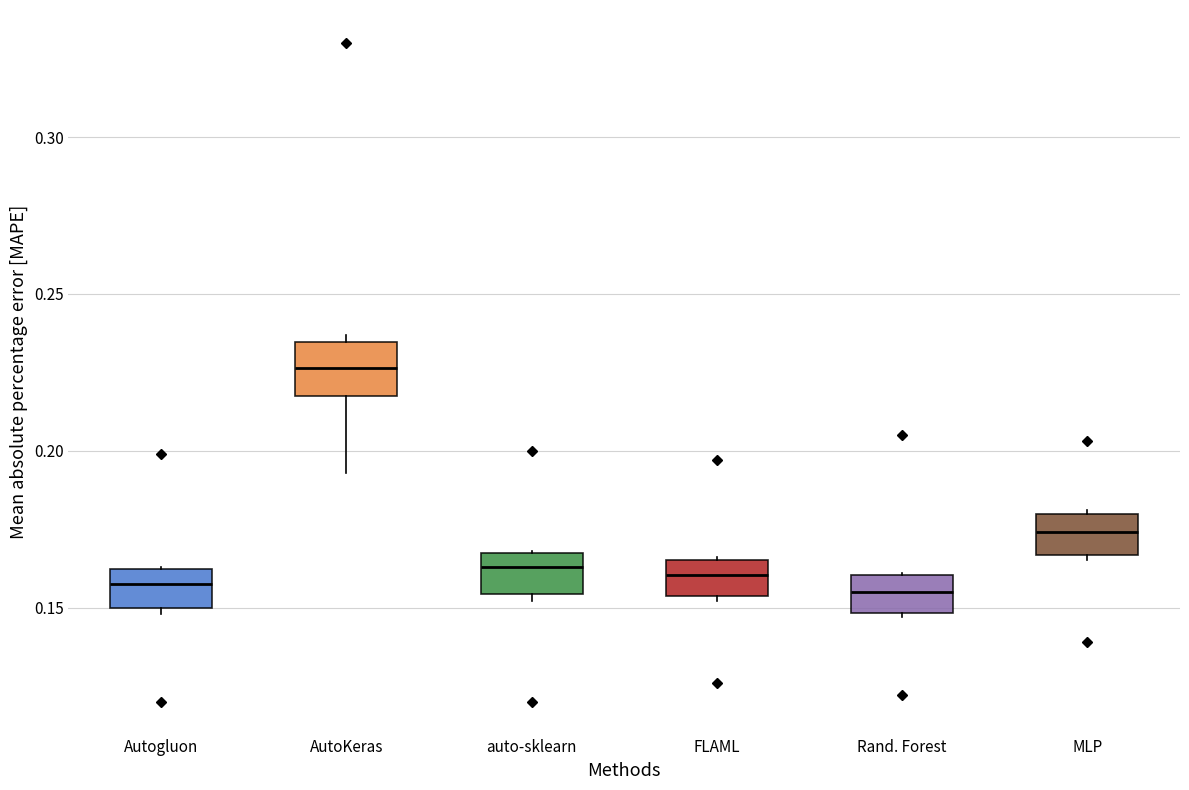

Reading left to right, transcribe this box plot: for each box, give where its median line is, the range the box spans, and where its two whiskers end, as read against the y-axis. The values are not printed on the chart, so give them approximately, as read against the axis.

Autogluon: median 0.160 (inside the box), box 0.150 to 0.160, whiskers 0.150 (just below the box's lower edge) to 0.165
AutoKeras: median 0.225, box 0.220 to 0.235, whiskers 0.195 to 0.235 (just above the box's upper edge)
auto-sklearn: median 0.165 (just below the box's upper edge), box 0.155 to 0.165, whiskers 0.150 to 0.170
FLAML: median 0.160, box 0.155 to 0.165, whiskers 0.150 to 0.165
Rand. Forest: median 0.155, box 0.150 to 0.160, whiskers 0.145 to 0.160
MLP: median 0.175, box 0.165 to 0.180, whiskers 0.165 (just below the box's lower edge) to 0.180